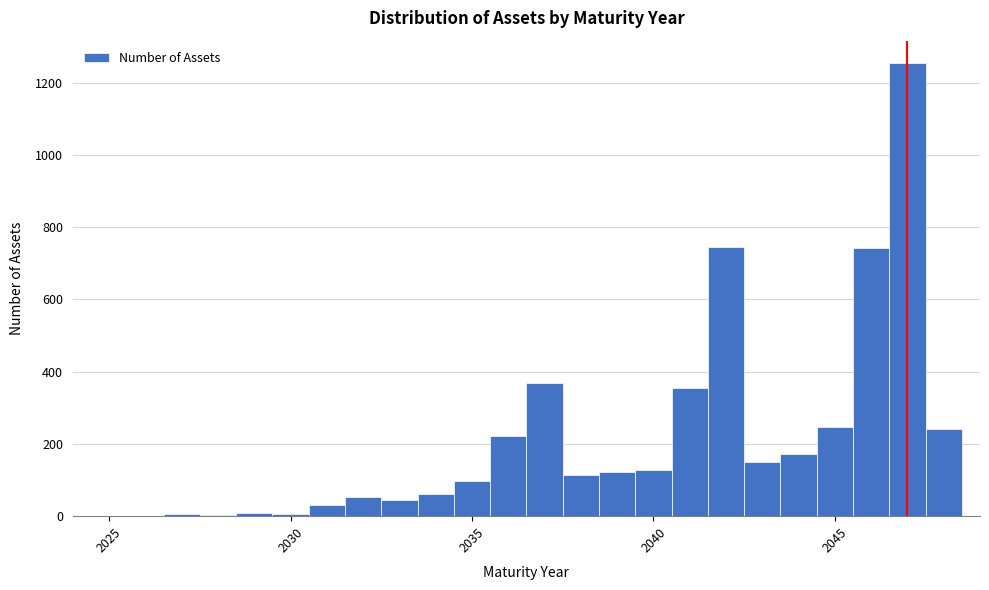

Read against the x-axis, roughly where is the centre of the tallest bar?

2047.0